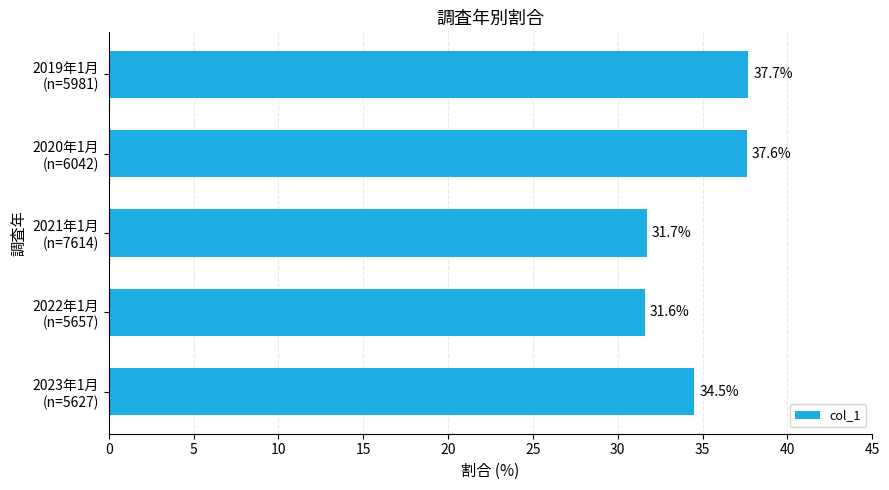

Reading bottom to top, list all the values displayed in this chart.

34.5	31.6	31.7	37.6	37.7